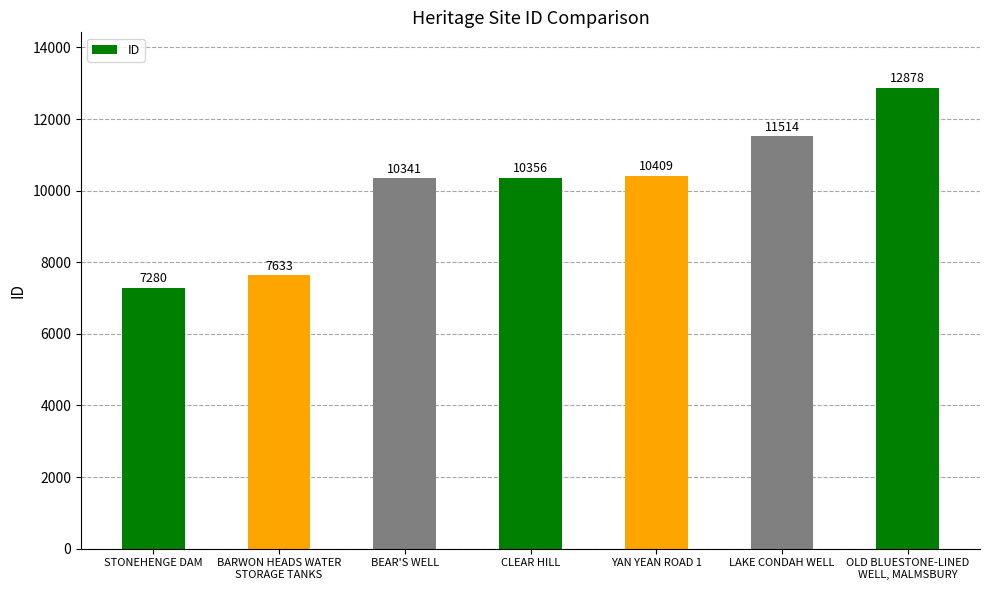

What is the approximate value at STONEHENGE DAM?

7280